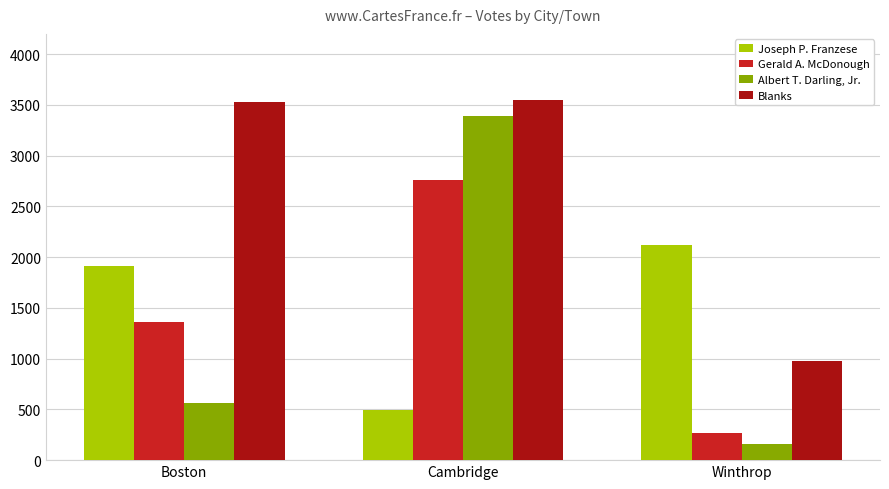

Count the Gerald A. McDonough values in the range 265 to 2756.

3